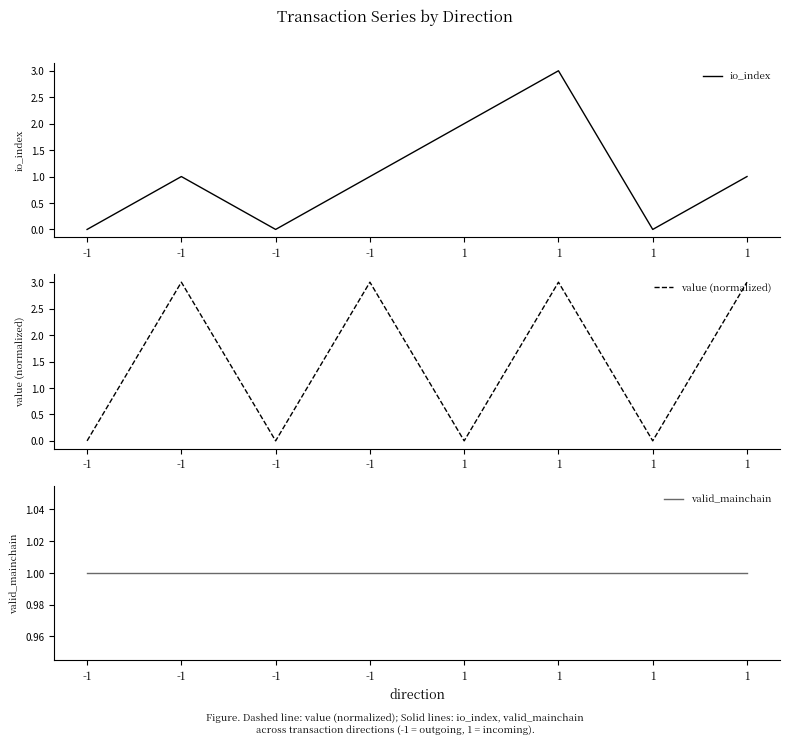

Does the chart have visible grid lines?

No